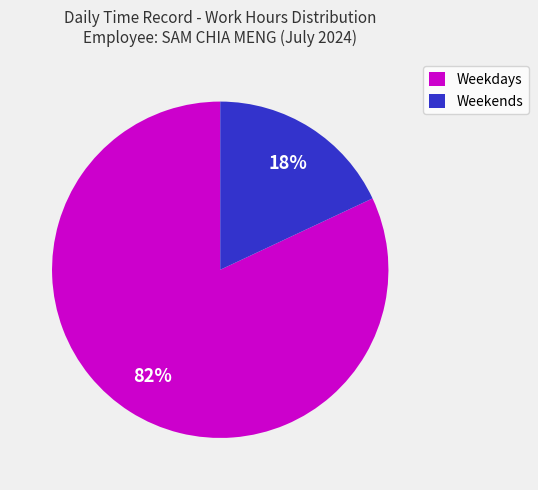

Is the sum of Weekends and Weekdays greater than half?

Yes